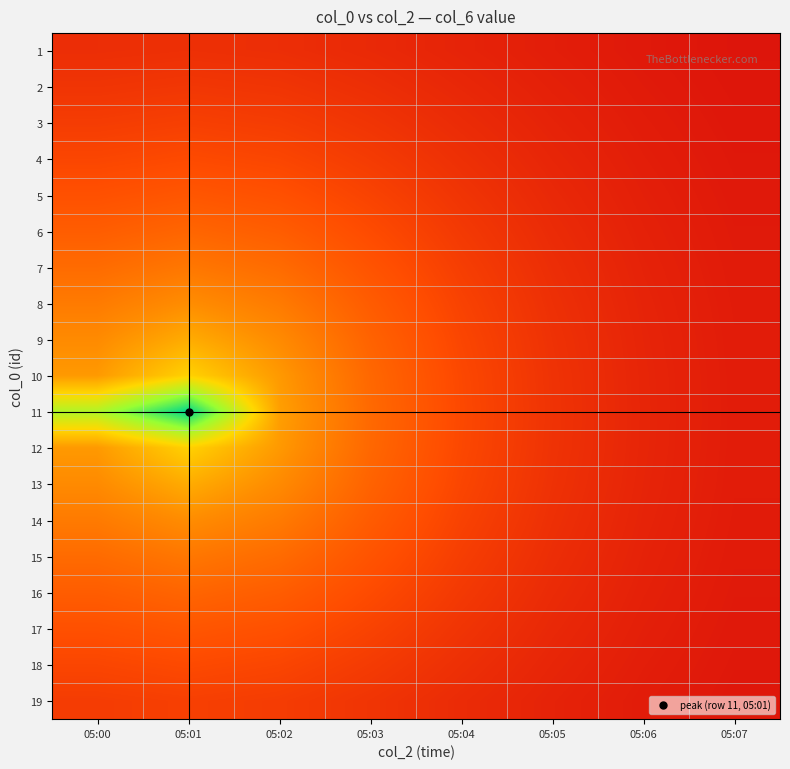

List the series in order of their peak value, lowest first.

1, 2, 3, 19, 4, 18, 5, 17, 6, 16, 7, 15, 8, 14, 9, 13, 10, 12, 11